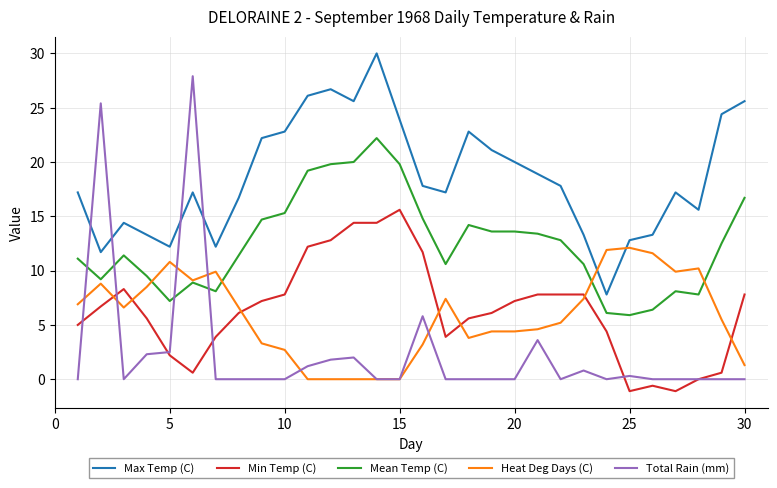

True or false: Max Temp (C) and Heat Deg Days (C) intersect in this chart.

True